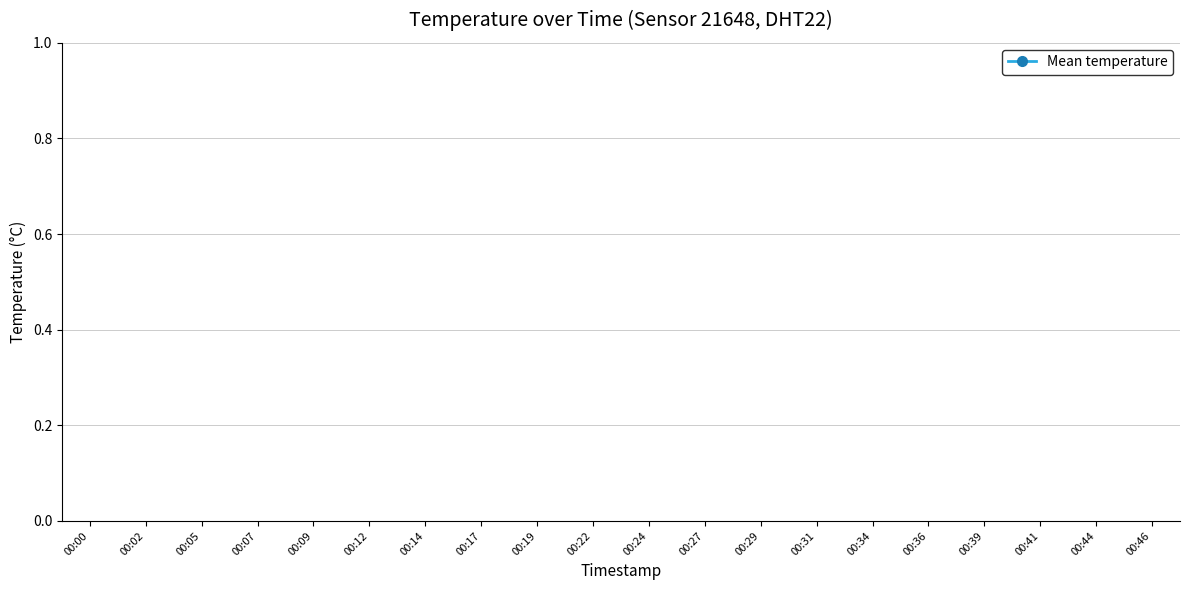

Where is the first local minimum?

00:09